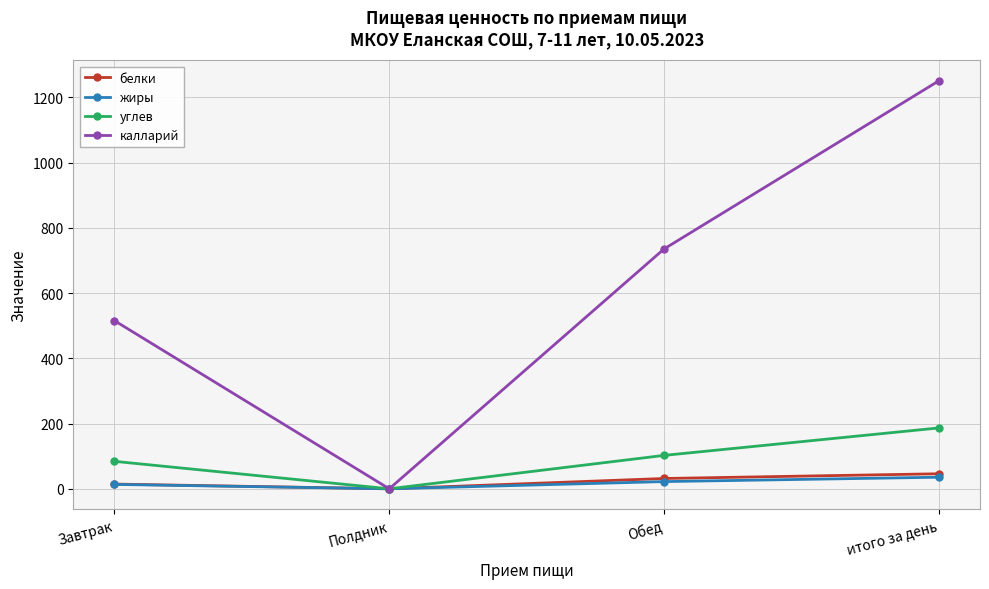

How many distinct data groups are displayed?

4